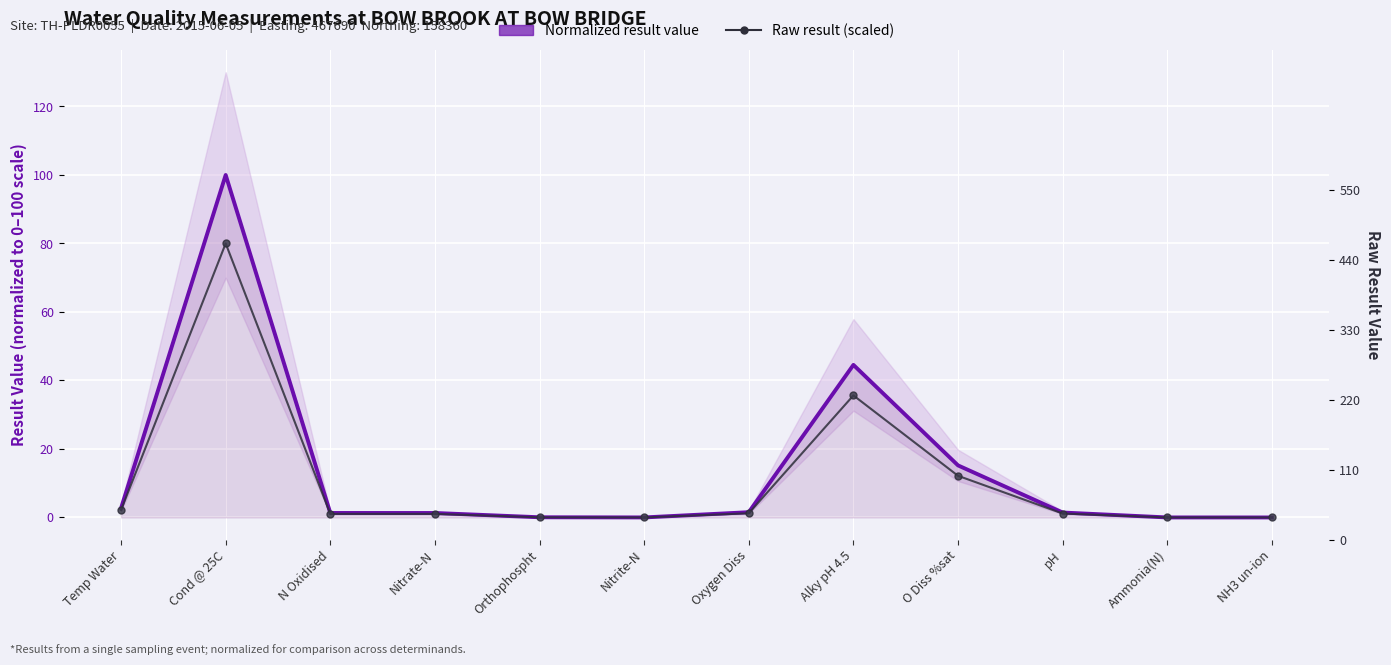

List the labels in order of Normalized result value value, largest first.

Cond @ 25C, Alky pH 4.5, O Diss %sat, Temp Water, Oxygen Diss, pH, N Oxidised, Nitrate-N, Orthophospht, Nitrite-N, Ammonia(N), NH3 un-ion